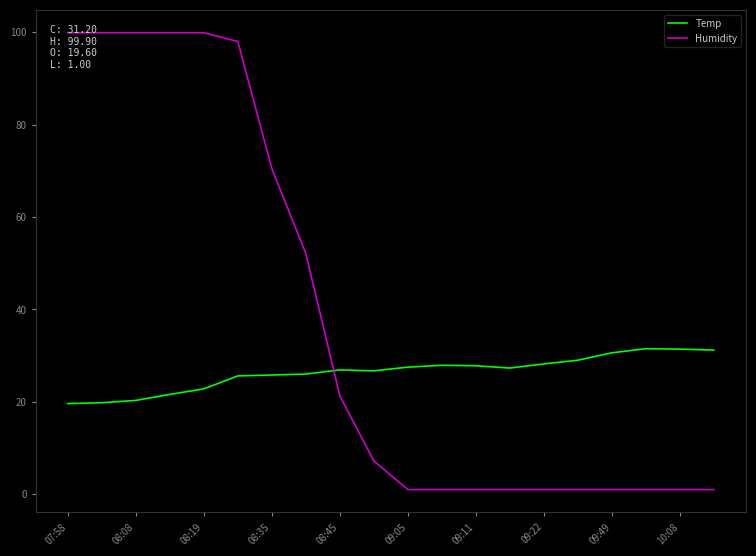

Reading right to left, extract all data points from this chart.

Temp: 31.2	31.4	31.5	30.6	29.0	28.2	27.3	27.8	27.9	27.5	26.7	26.9	26.0	25.8	25.6	22.8	21.6	20.3	19.8	19.6
Humidity: 1.0	1.0	1.0	1.0	1.0	1.0	1.0	1.0	1.0	1.0	7.2	21.3	52.1	70.5	98.0	99.9	99.9	99.9	99.9	99.9